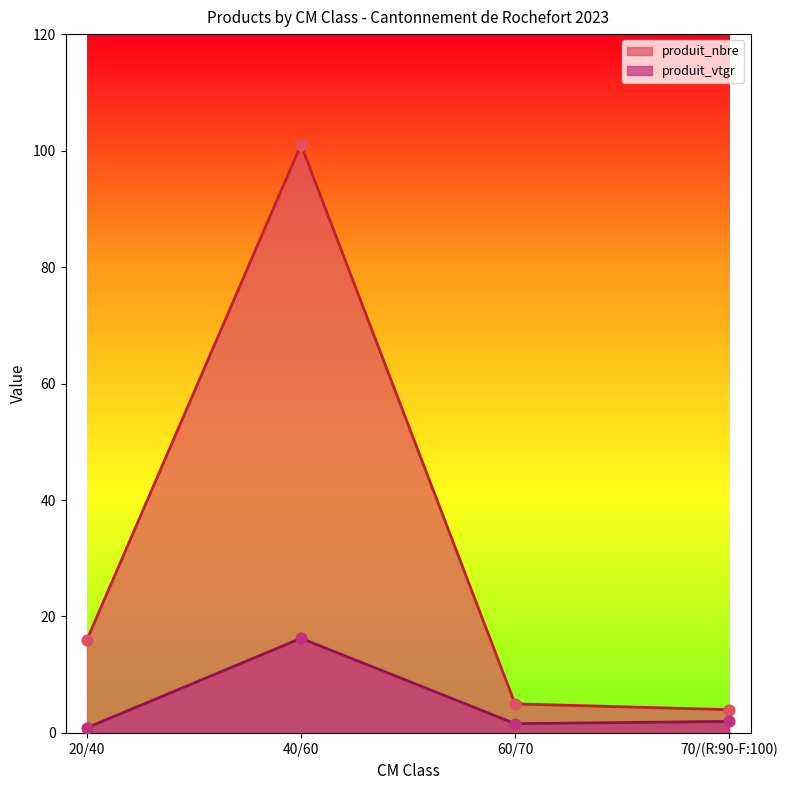

At how many categories does at least one series exceed 73?

1